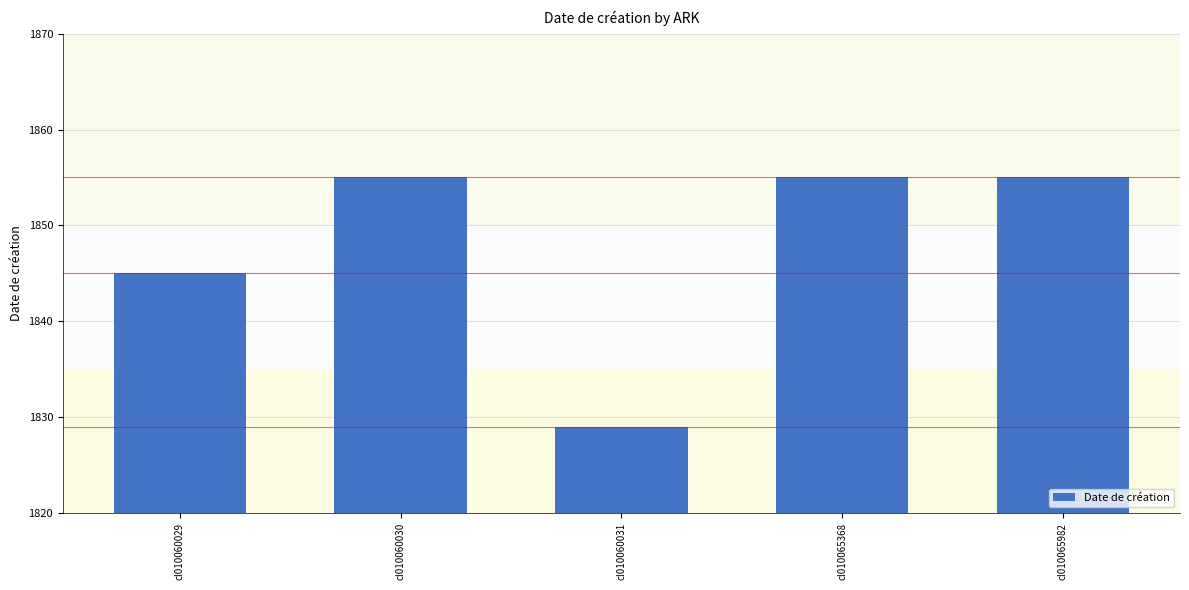

What is the difference between the second highest and second lowest values?

10